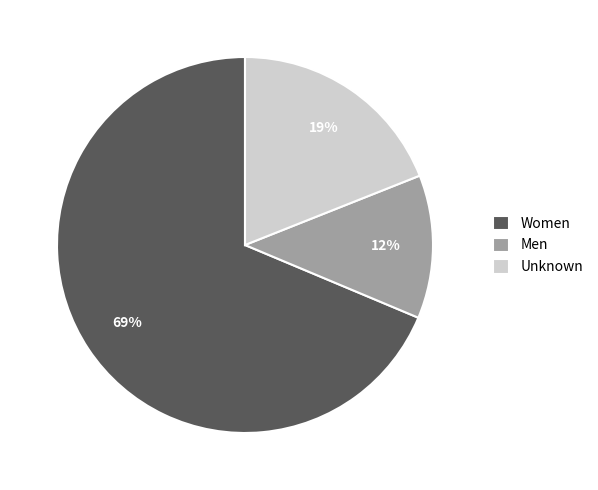

To the nearest percent, what portion does Men represent?

12%